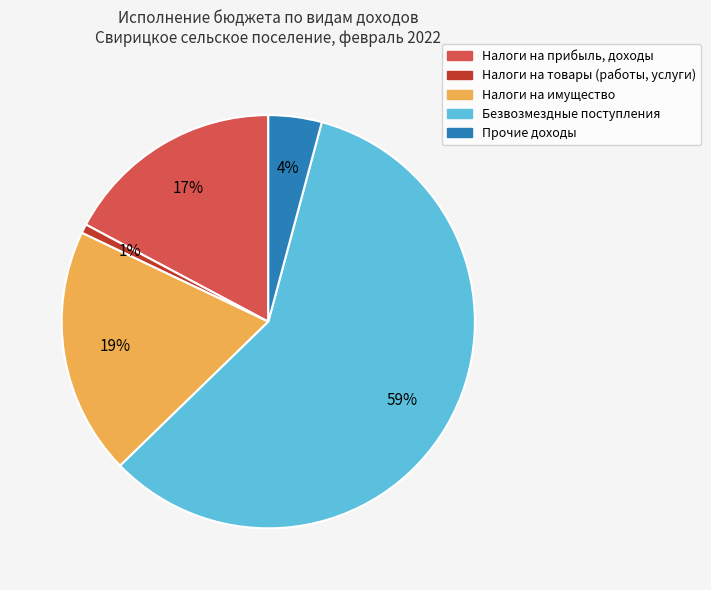

To the nearest percent, what percentage of the pie is Налоги на товары (работы, услуги)?

1%